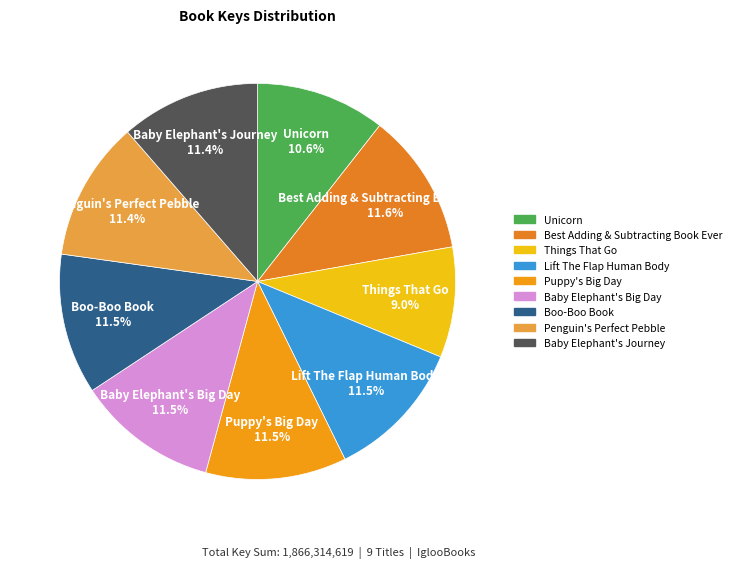

Is it true that Best Adding & Subtracting Book Ever is 25% of the pie?

False